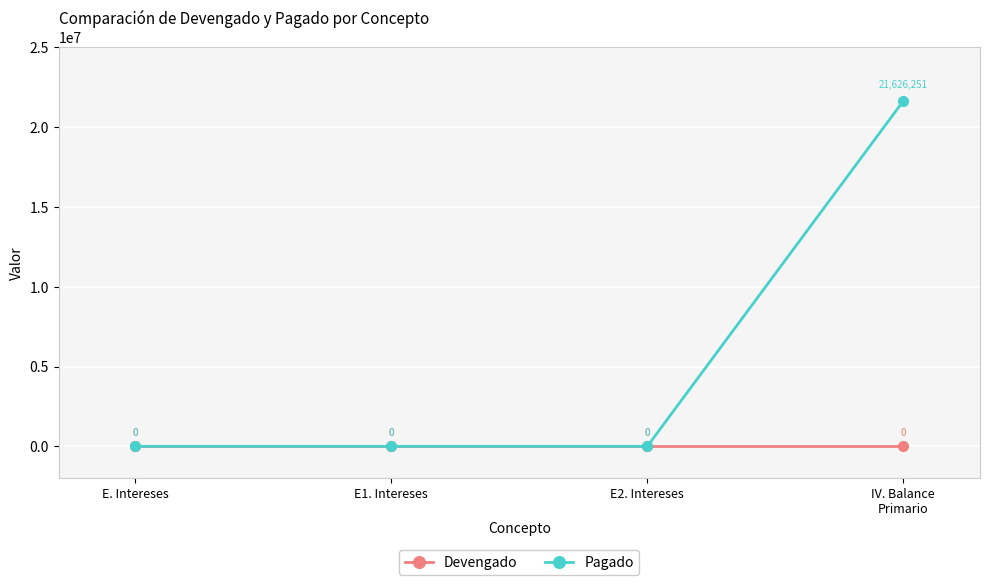

Which series has the widest spread of values?

Pagado